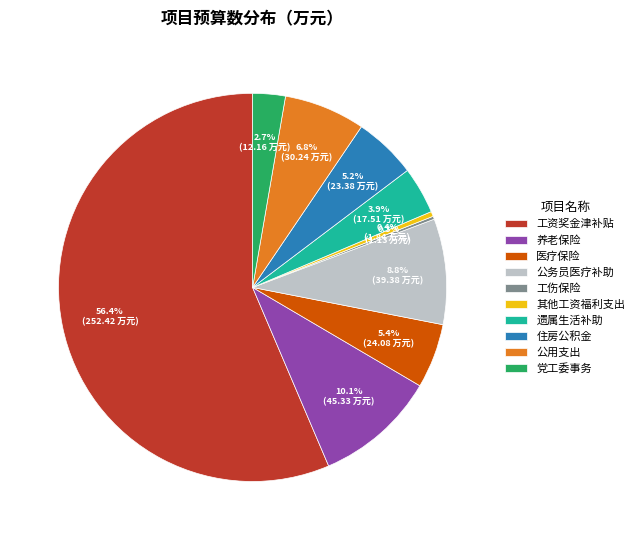

To the nearest percent, what percentage of the pie is 遗属生活补助?

4%